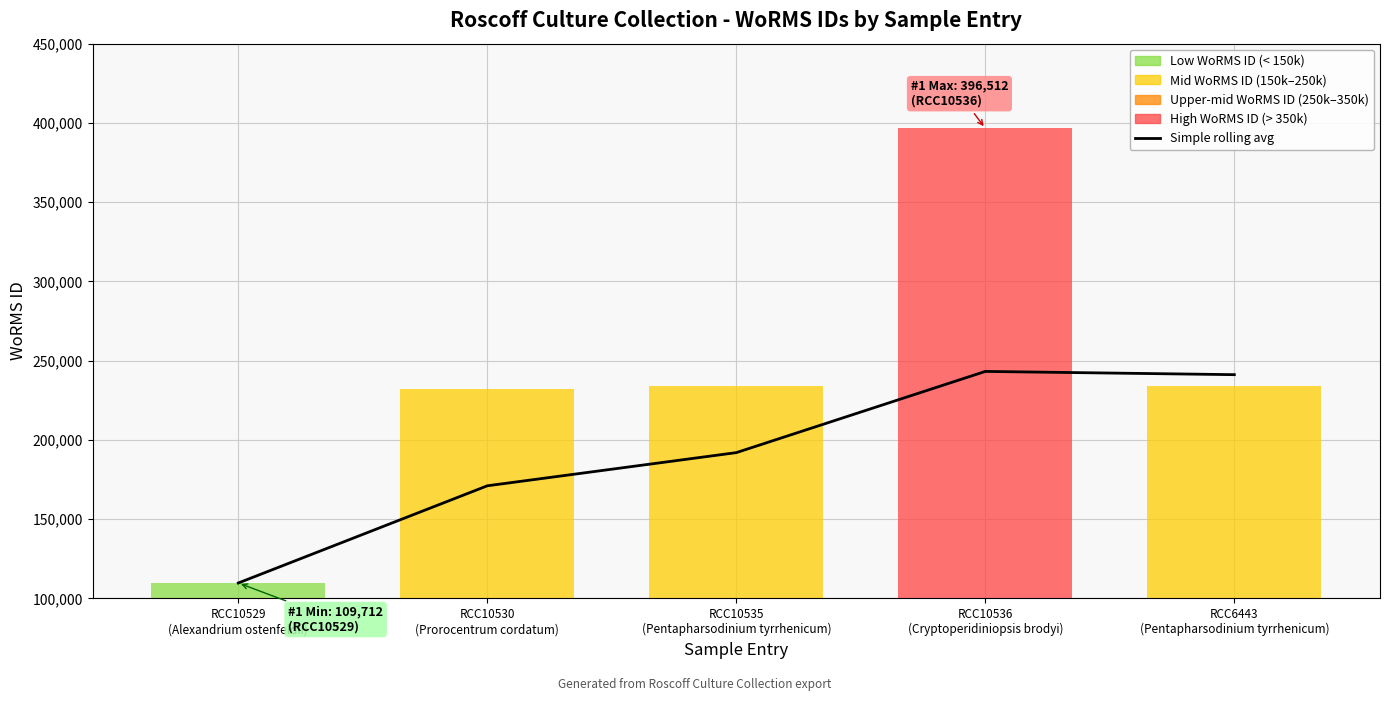

What is the greatest value displayed?

243205.0